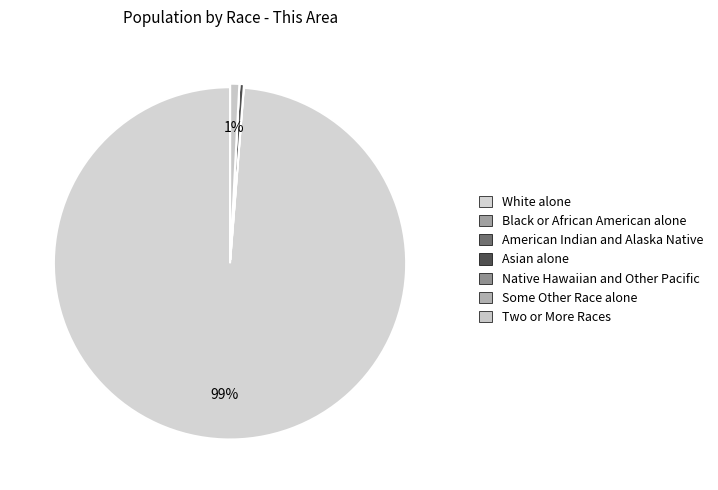

How many slices are in this pie chart?

7